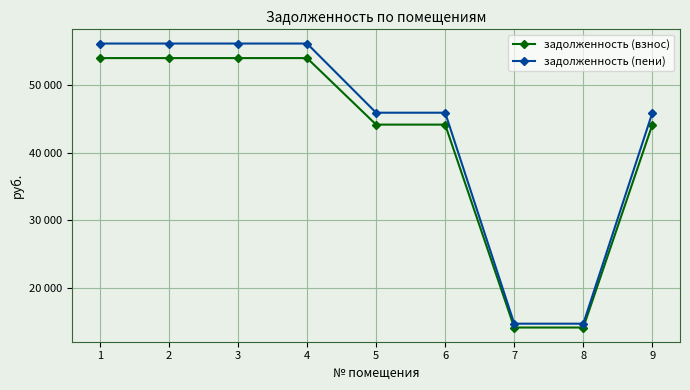

What are all the series names shown in the legend?

задолженность (взнос), задолженность (пени)